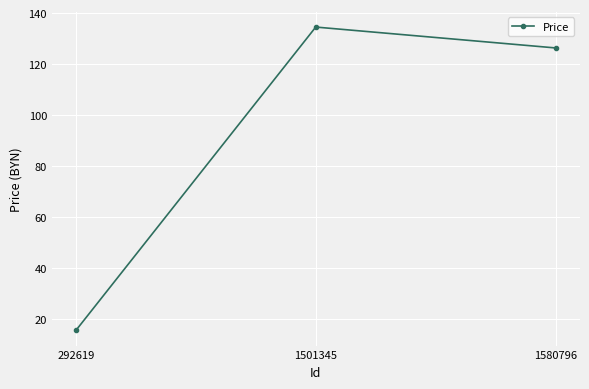

Is this an area chart (filled region under the line)?

No